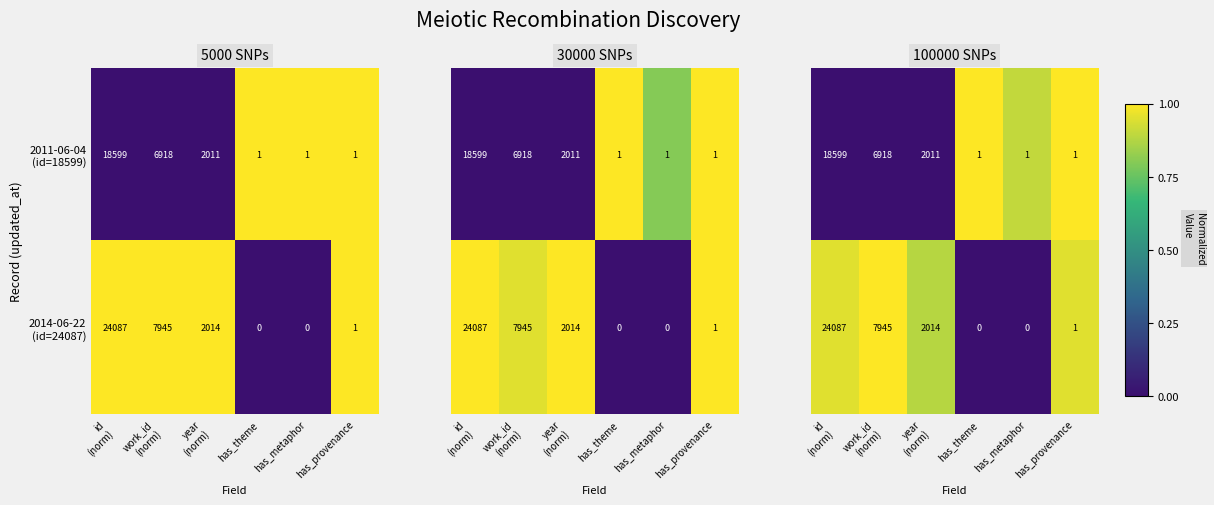

Is it true that 2014-06-22 (id=24087) equals 0.5 at year (norm)?

False